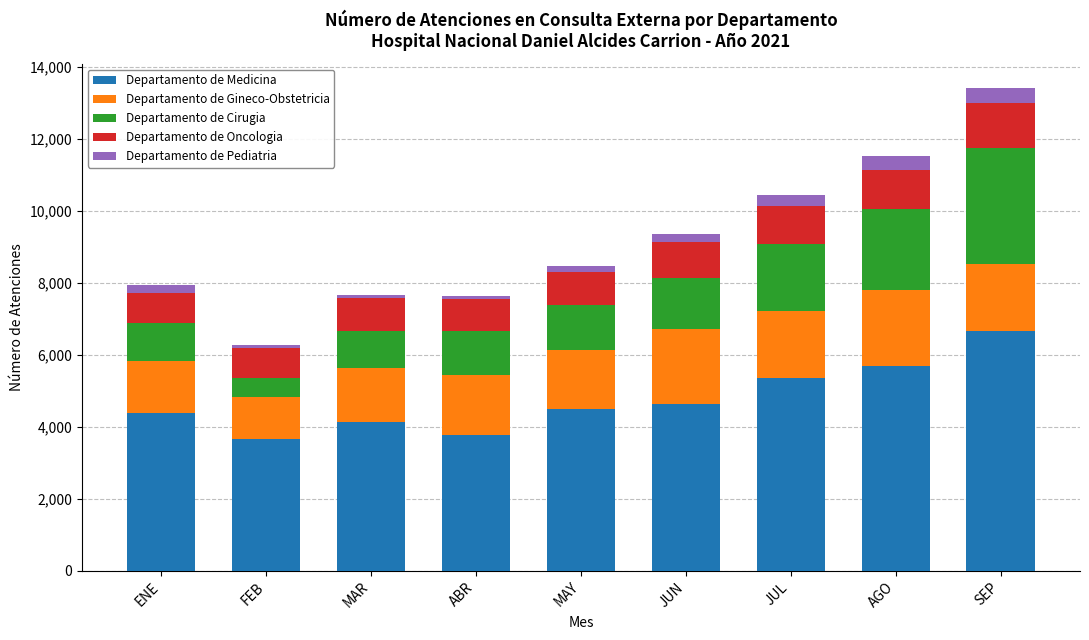

What is the minimum value for Departamento de Medicina?

3662